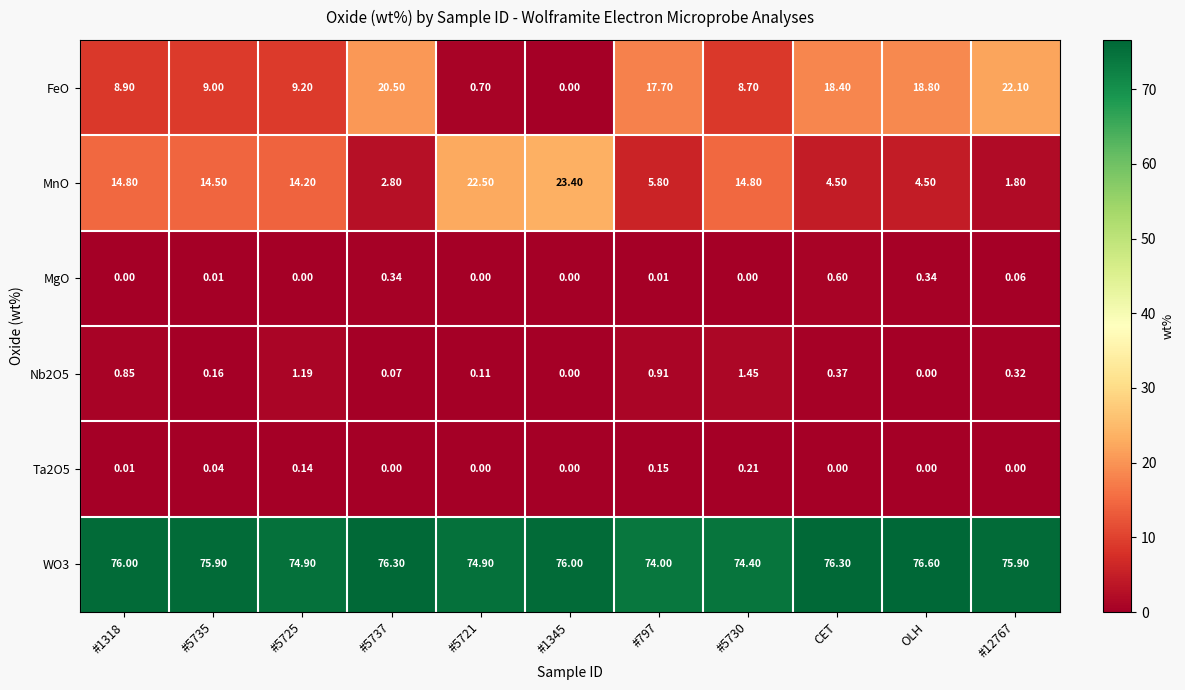

Is the value of MnO at #12767 greater than the value of Nb2O5 at #5725?

Yes